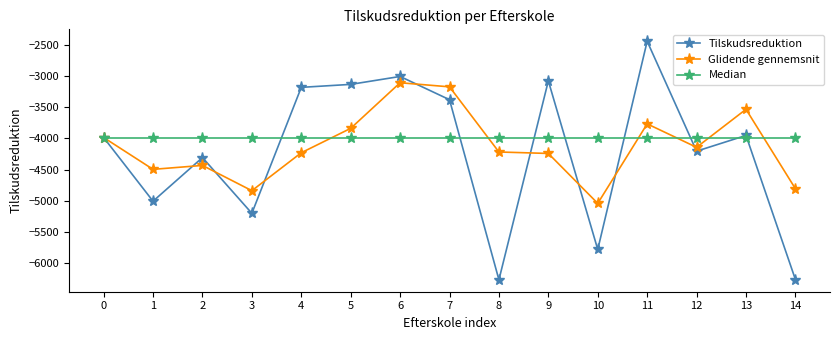

Is the value of Median at 9 greater than the value of Glidende gennemsnit at 1?

Yes